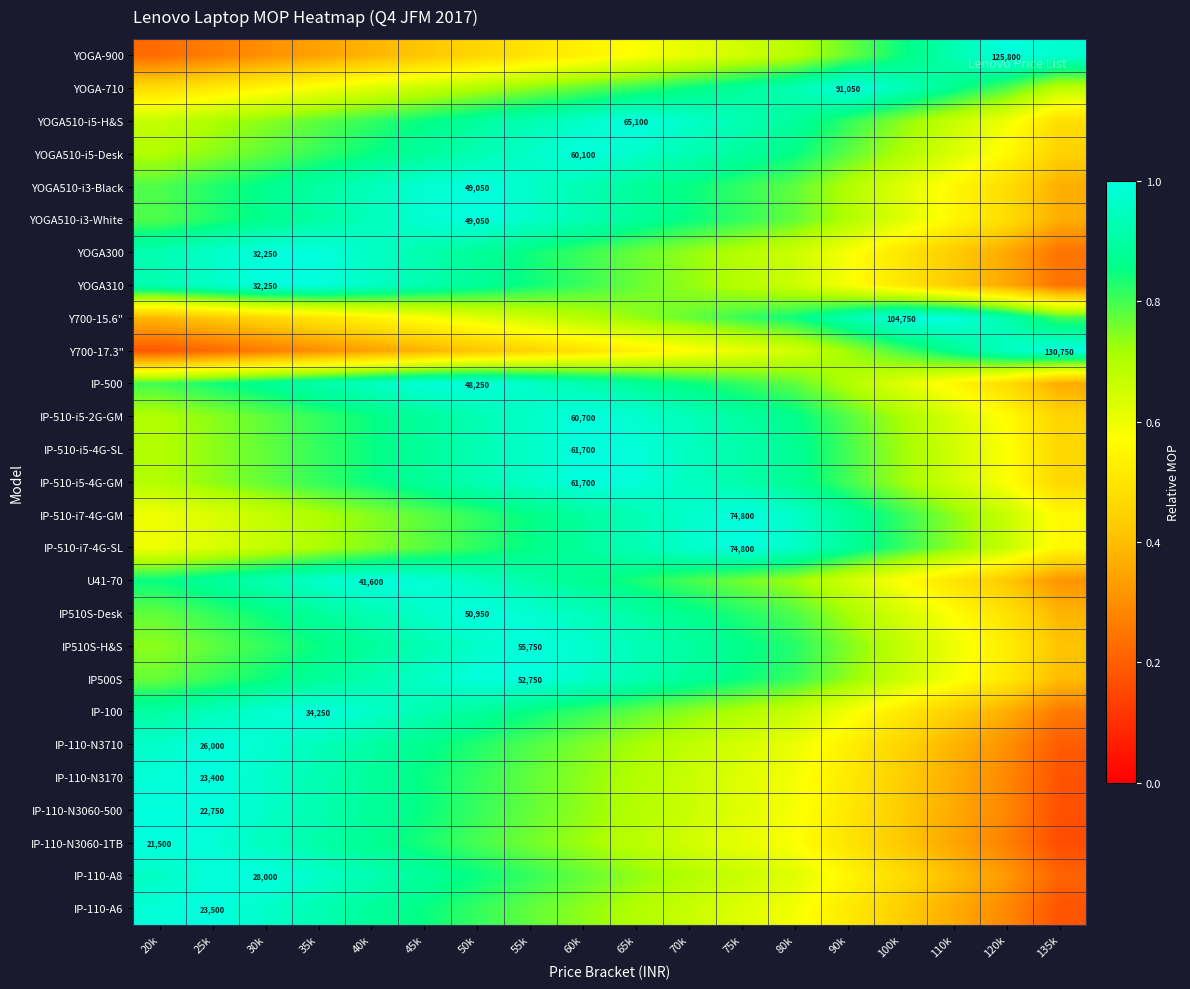

Rank the categories by YOGA510-i5-Desk value from lowest to highest.

135k, 120k, 110k, 20k, 100k, 25k, 30k, 90k, 35k, 40k, 80k, 45k, 75k, 50k, 70k, 55k, 65k, 60k